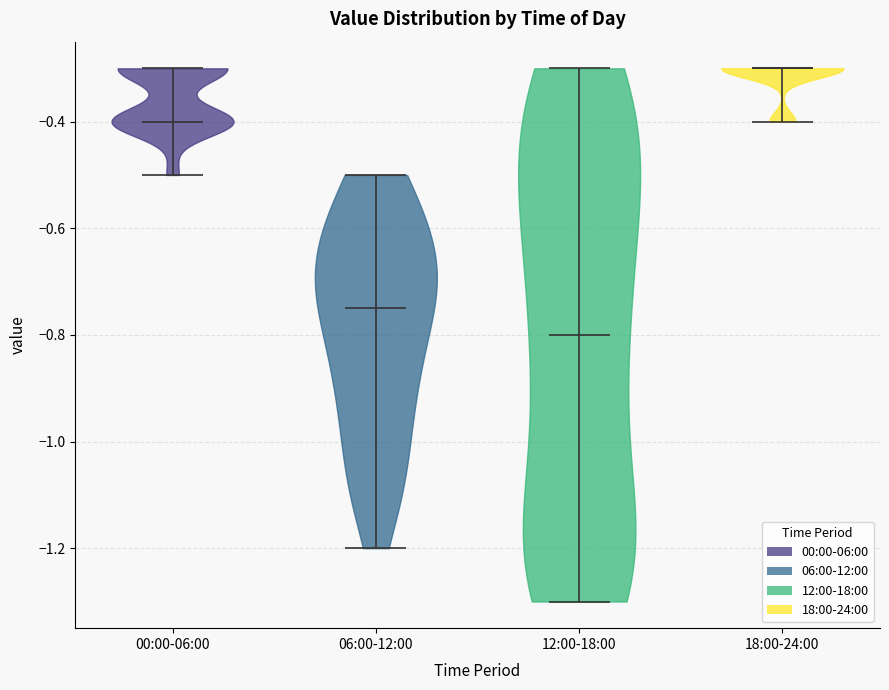

Where does the median line of the violin for 12:00-18:00 sit on the y-axis? The values are not printed on the chart, so give them approximately, as read against the axis.

-0.80